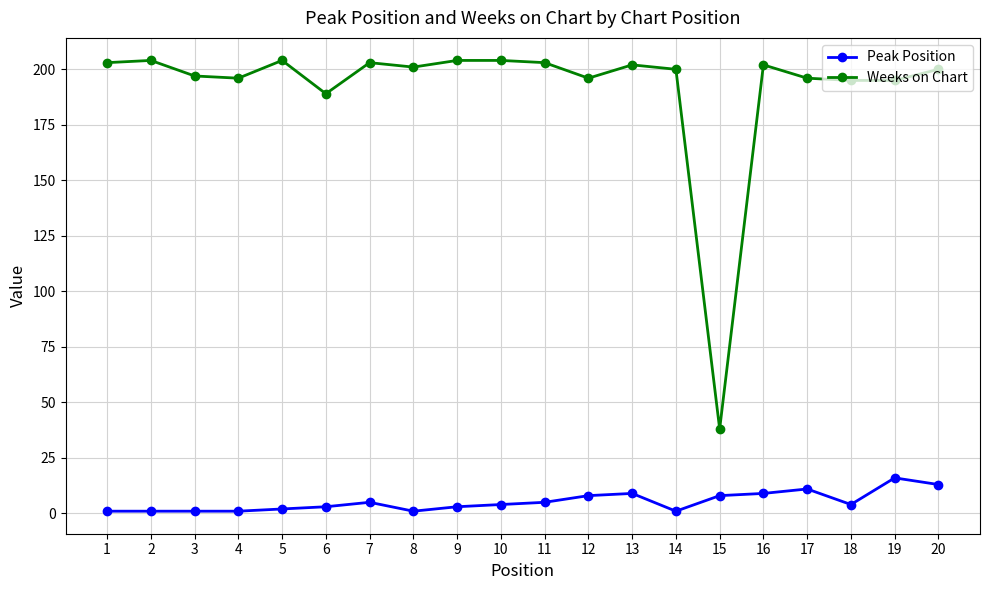

True or false: Peak Position and Weeks on Chart cross at least once.

False